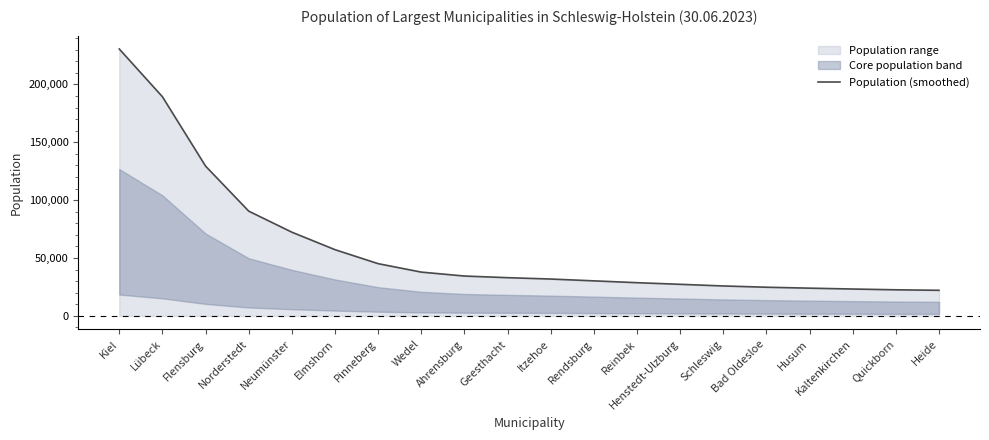

True or false: the data shows 36262 at Quickborn.

False